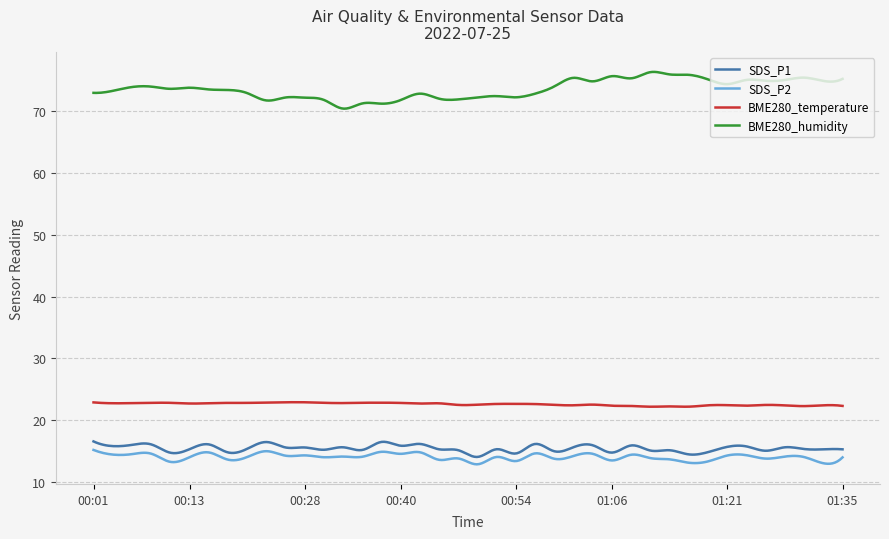

What is the smallest value displayed?

12.9